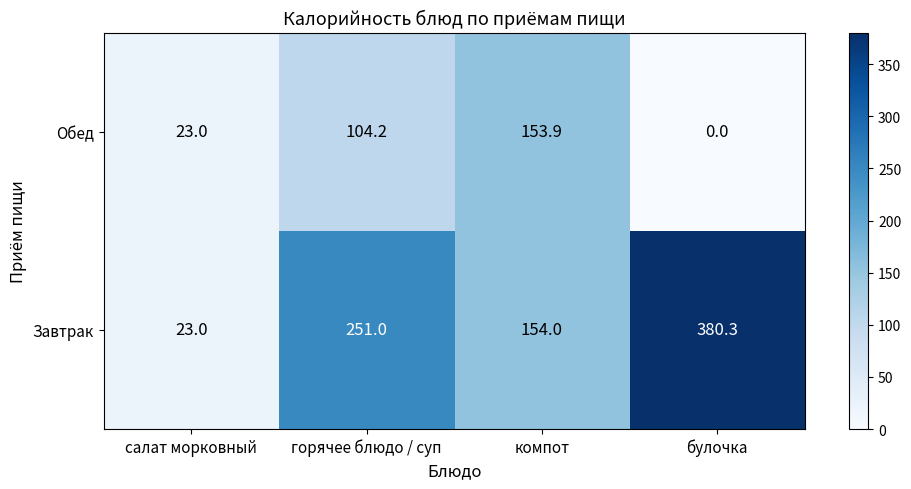

What is the approximate value of Завтрак at салат морковный?

23.0